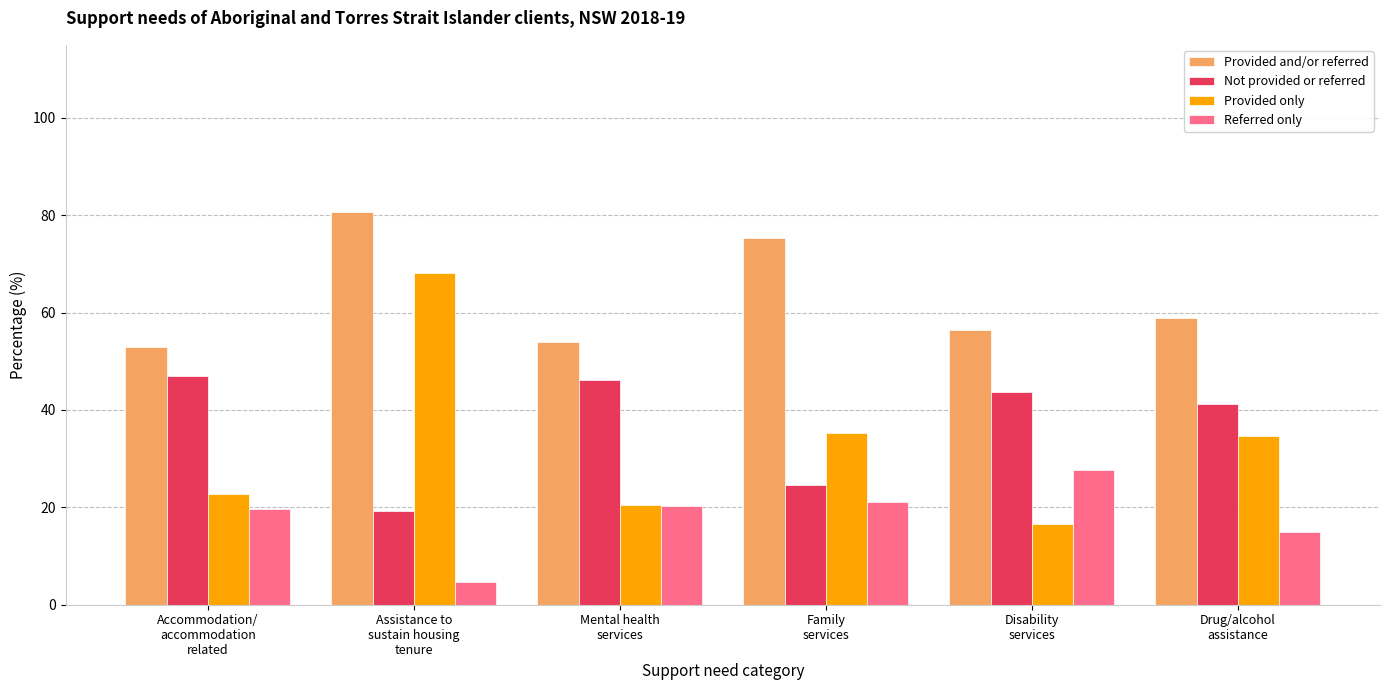

True or false: Referred only has a value of 15.0 at Drug/alcohol
assistance.

True